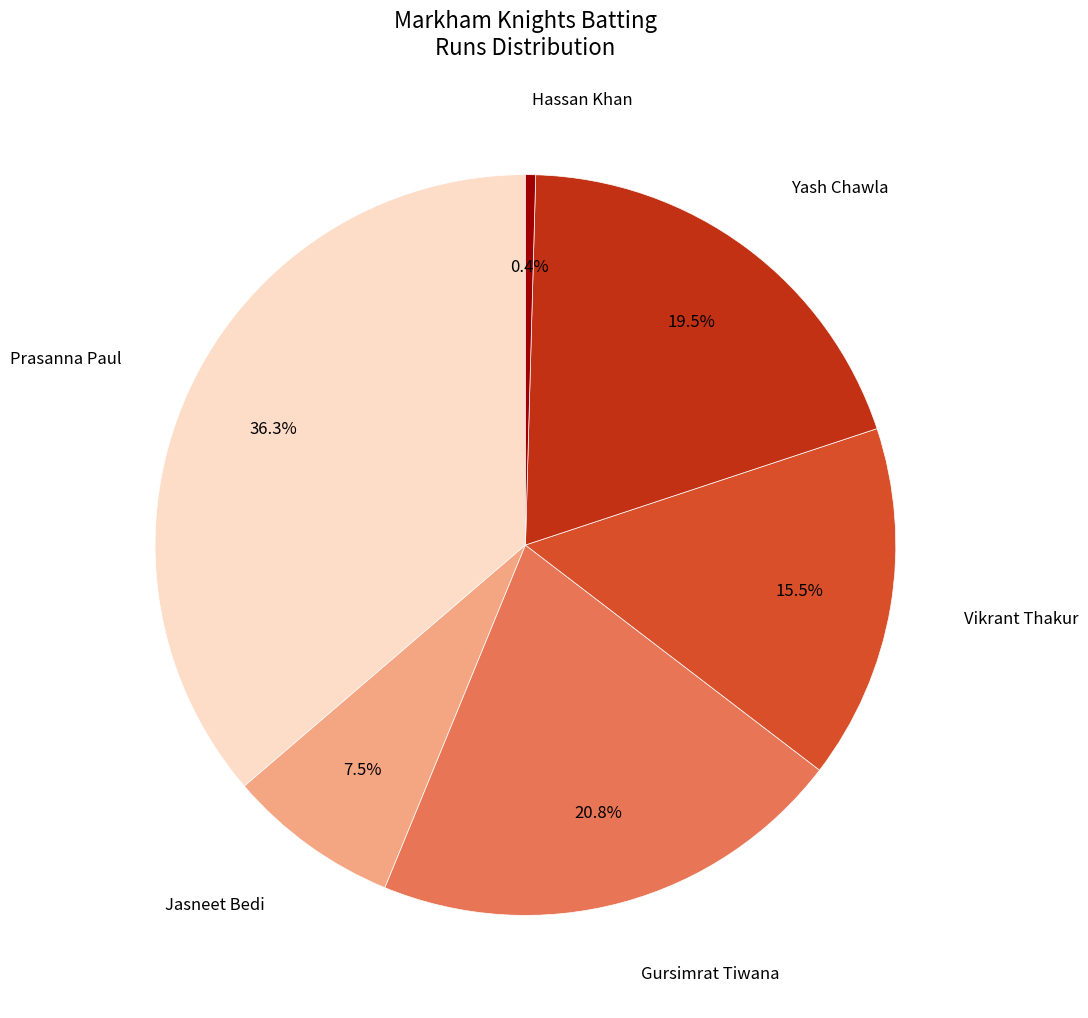

What portion of the pie excludes Jasneet Bedi?

92.5%